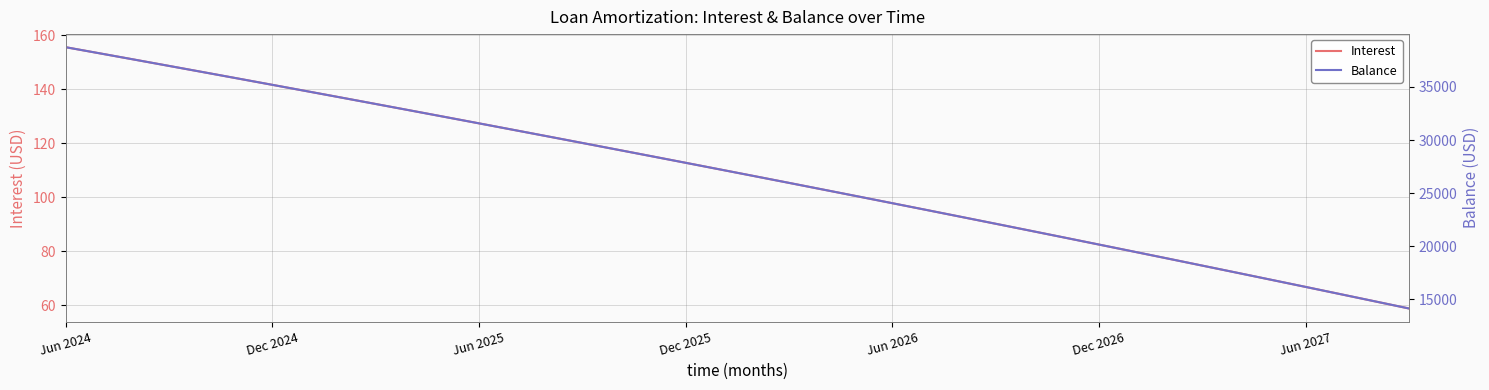

Between 17 and 24, which is larger?

17